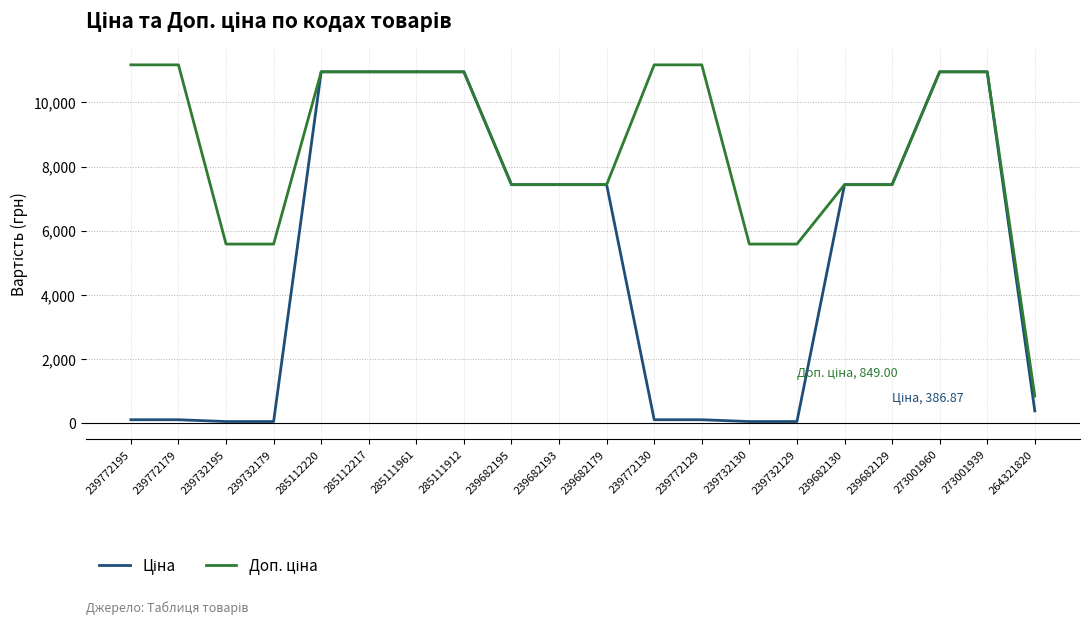

What is the total value across all series at 285111961?

21903.9